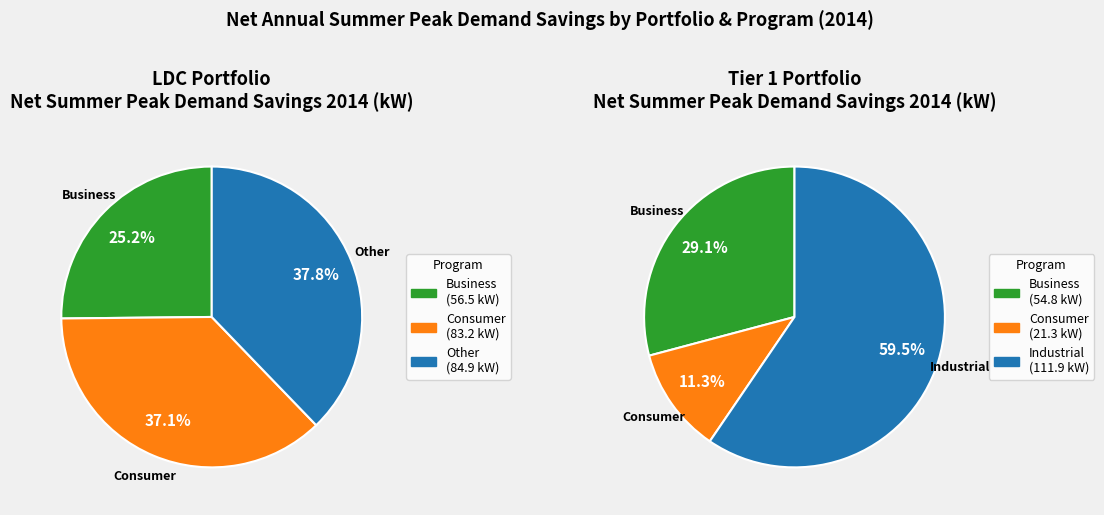

To the nearest percent, what percentage of the pie is Tier 1?

72%